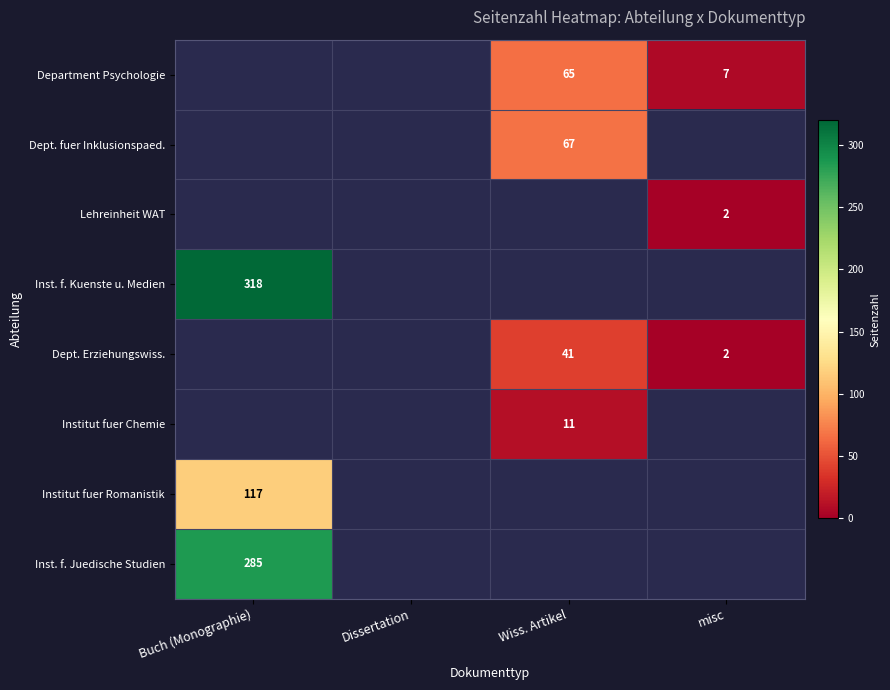

The value of Dept. Erziehungswiss. at Wiss. Artikel is 65. True or false?

False